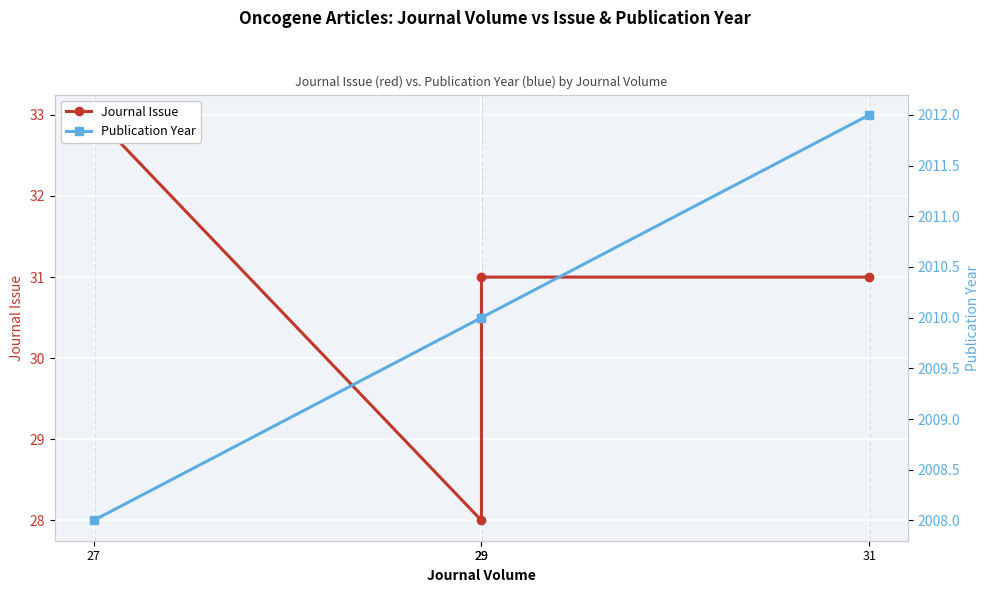

What is the value of the Publication Year point at the 4th from the left?

2012